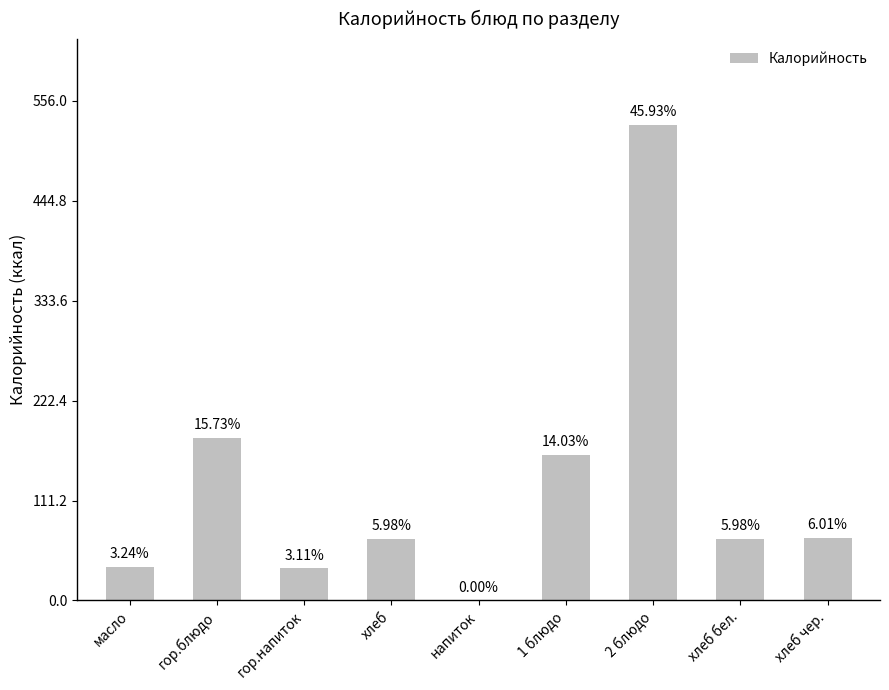

True or false: the data shows 529.5 at 2 блюдо.

True